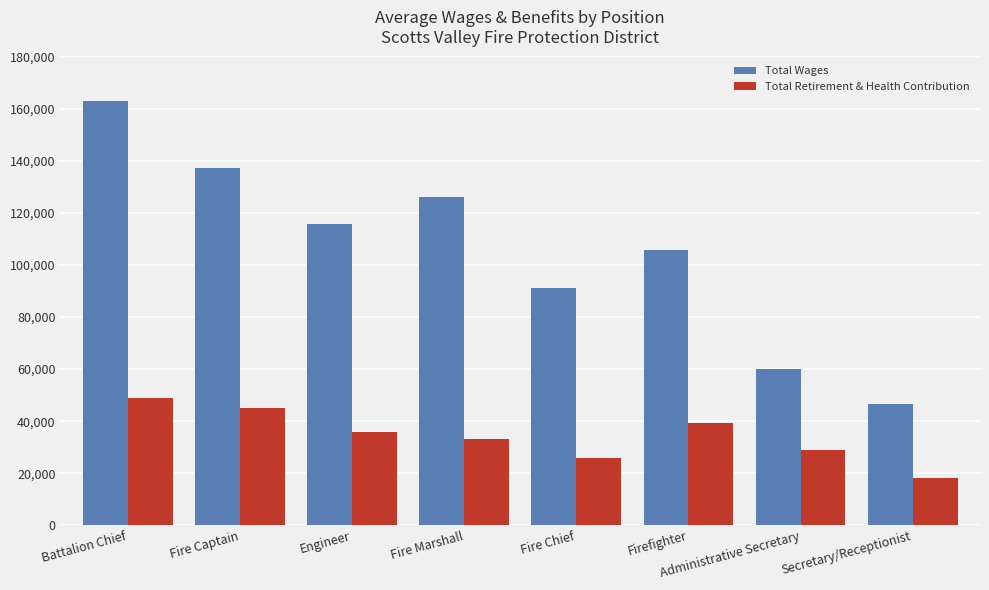

True or false: Total Wages has a value of 110701.7 at Battalion Chief.

False